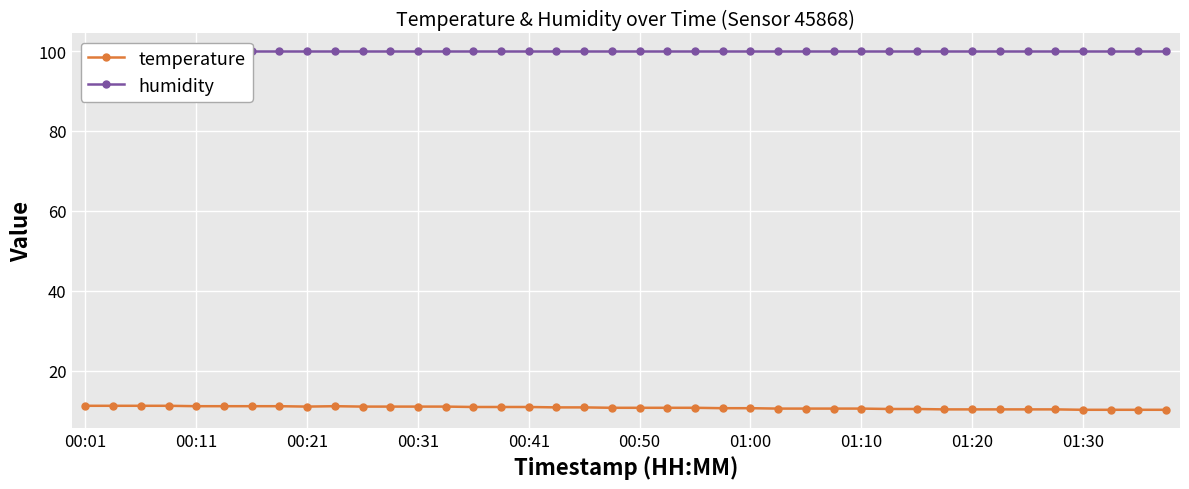

What is the maximum value for temperature?

11.2